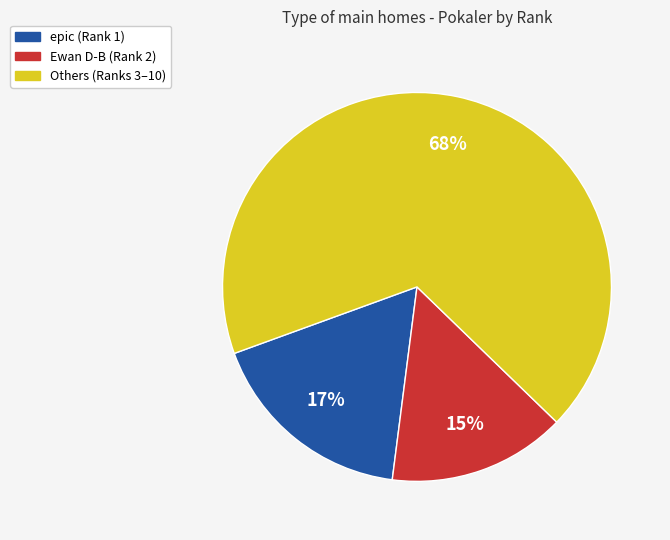

Is there any slice that represents more than half of the pie?

Yes